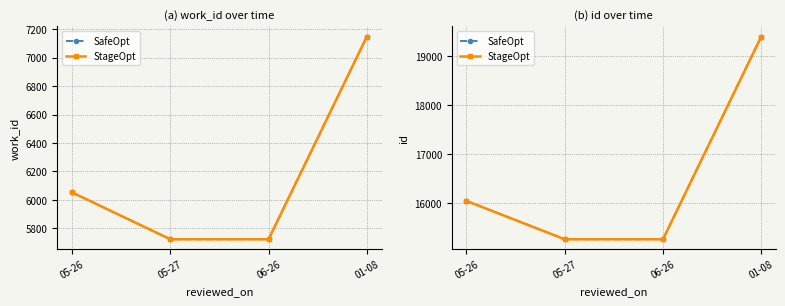

The StageOpt series shows 27280 at 01-08. True or false?

False